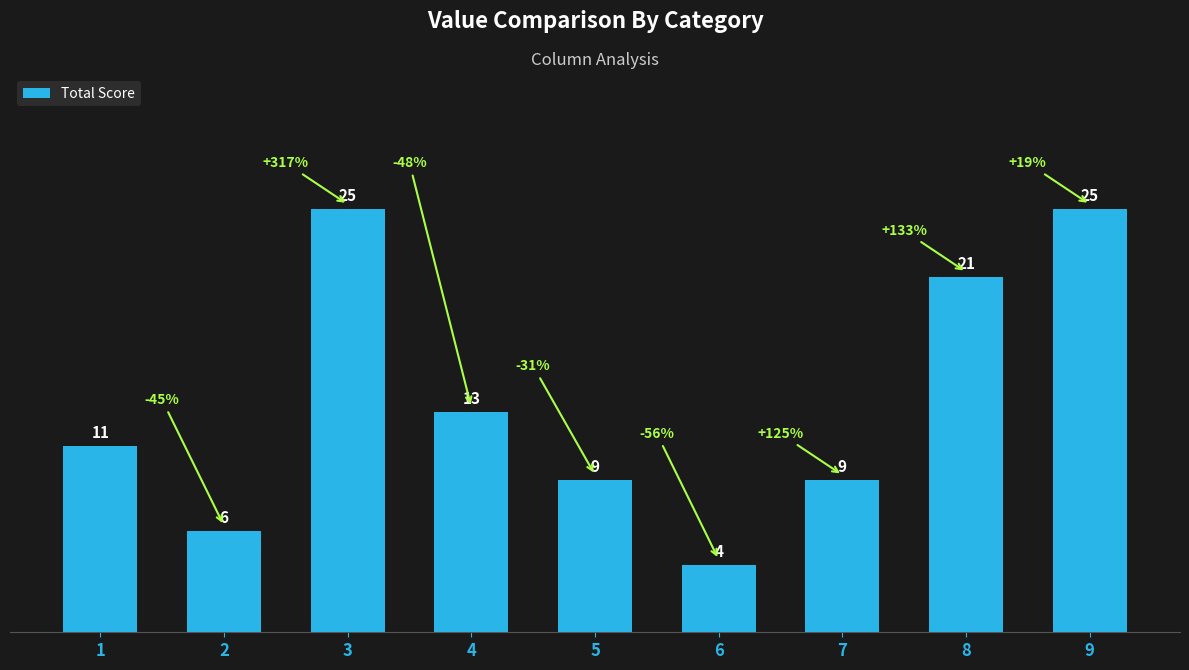

Reading right to left, what are all the values shown in this chart?

25	21	9	4	9	13	25	6	11